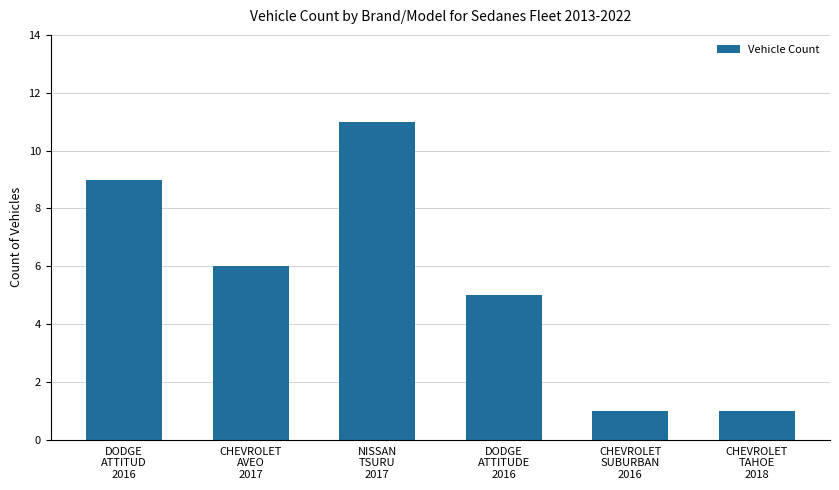

Reading left to right, extract all data points from this chart.

9	6	11	5	1	1